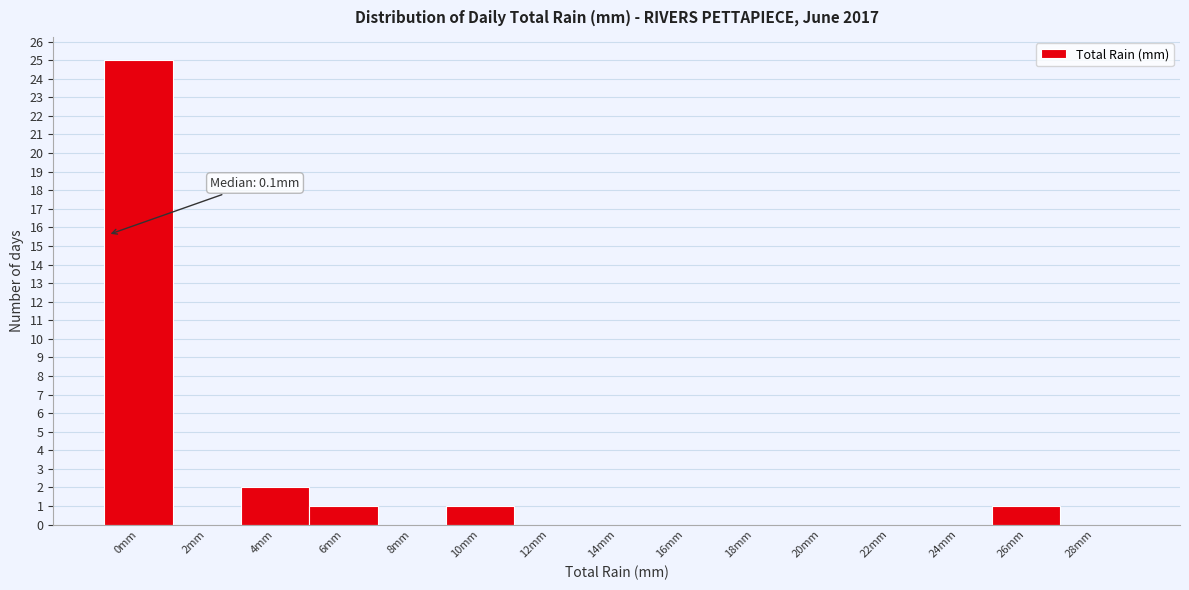

Reading left to right, what are all the values shown in this chart?

0mm=25	2mm=0	4mm=2	6mm=1	8mm=0	10mm=1	12mm=0	14mm=0	16mm=0	18mm=0	20mm=0	22mm=0	24mm=0	26mm=1	28mm=0